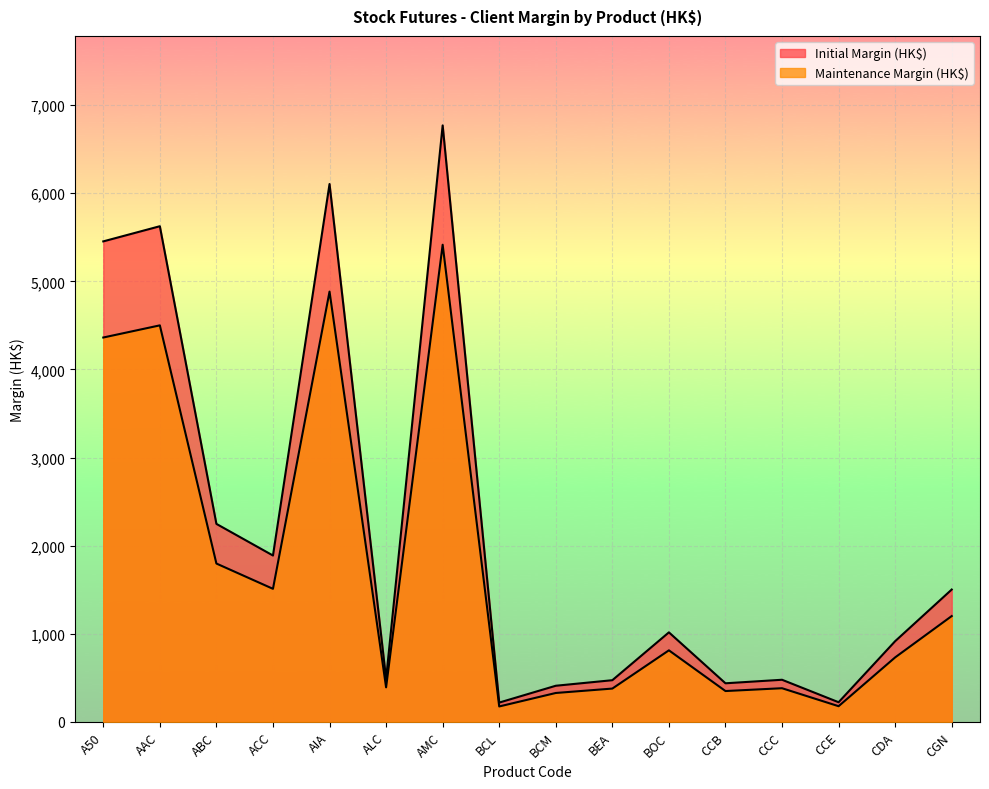

Between CCE and CDA, which is larger?

CDA